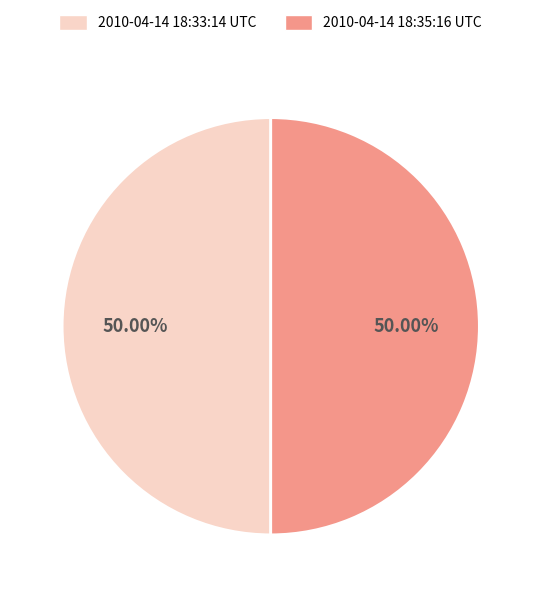

Approximately how many times larger is the value at 2010-04-14 18:35:16 UTC compared to 2010-04-14 18:33:14 UTC?

1.0